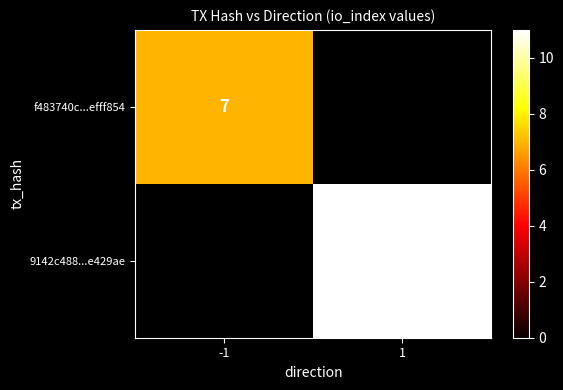

True or false: f483740c...efff854 has a value of 7 at -1.

True